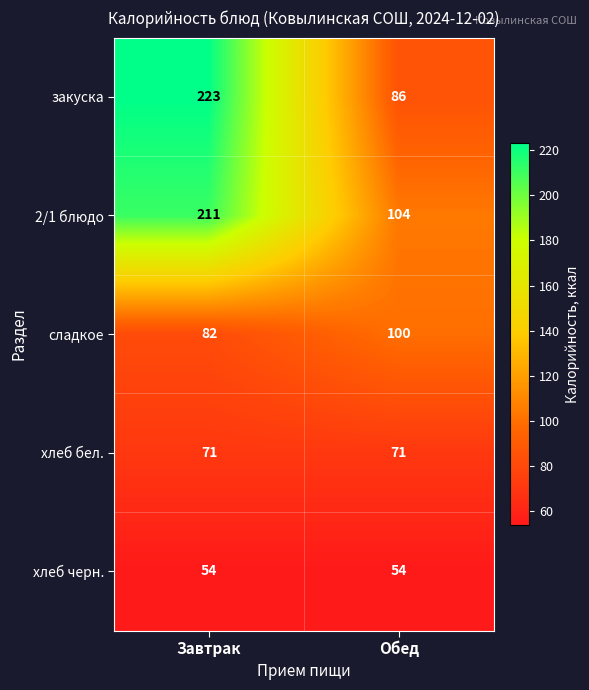

True or false: сладкое has a value of 54 at Завтрак.

False